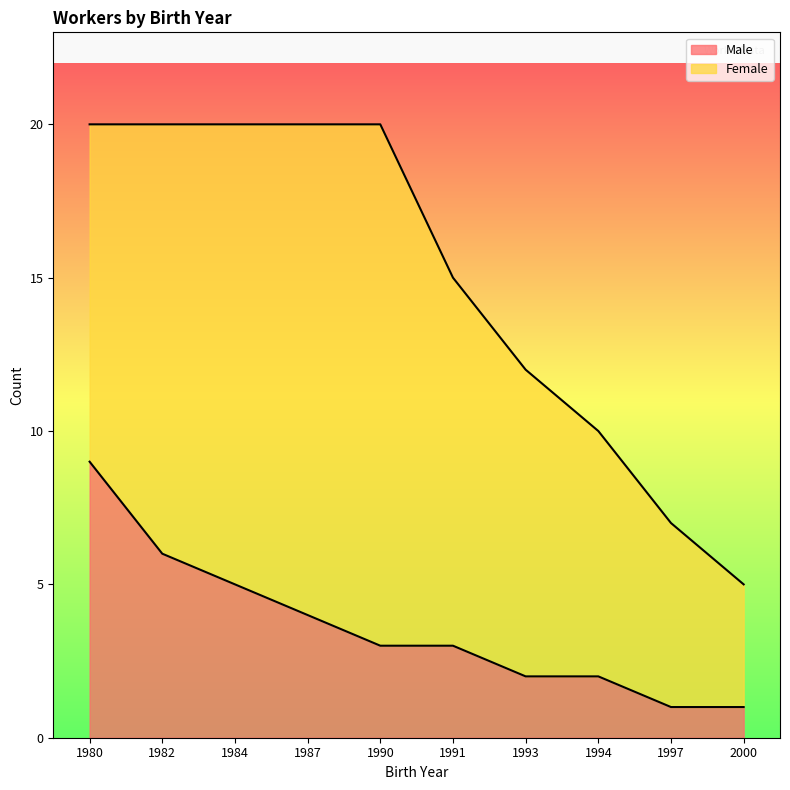

Is it true that the value at 1980 is 9?

True